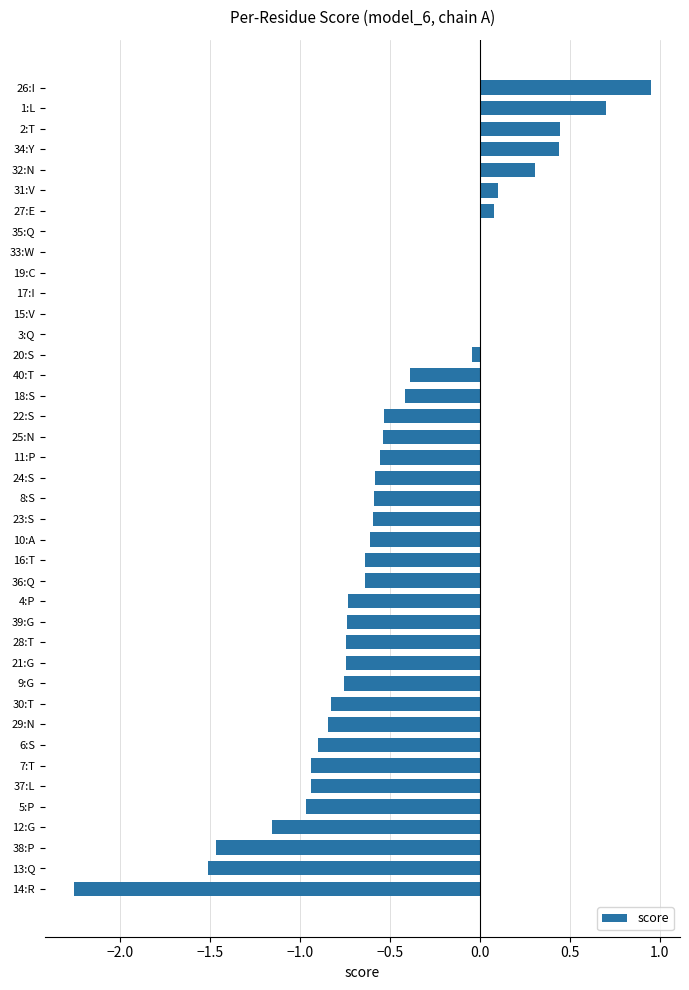

What is the sum of the values at 25:N and 21:G?

-1.3